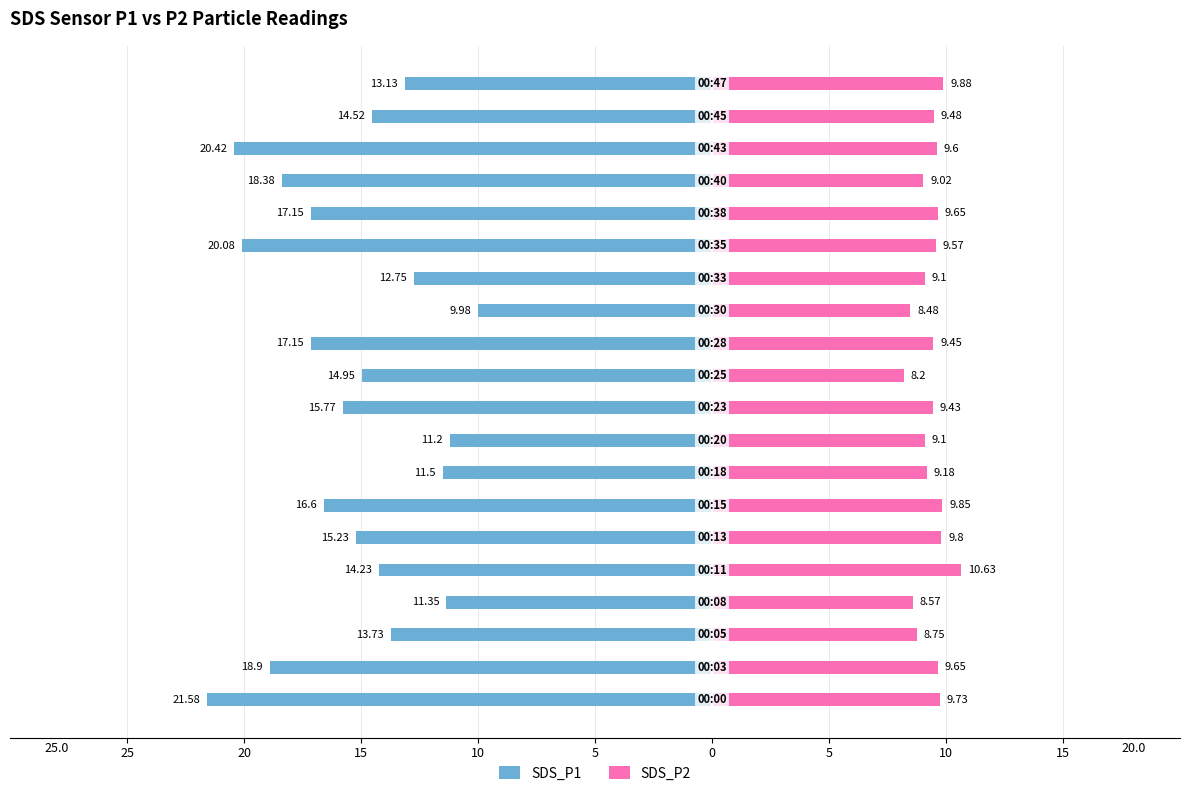

Reading right to left, what are all the values shown in this chart?

SDS_P1: -13.1	-14.5	-20.4	-18.4	-17.1	-20.1	-12.8	-10.0	-17.1	-14.9	-15.8	-11.2	-11.5	-16.6	-15.2	-14.2	-11.3	-13.7	-18.9	-21.6
SDS_P2: 9.9	9.5	9.6	9.0	9.7	9.6	9.1	8.5	9.4	8.2	9.4	9.1	9.2	9.8	9.8	10.6	8.6	8.8	9.7	9.7